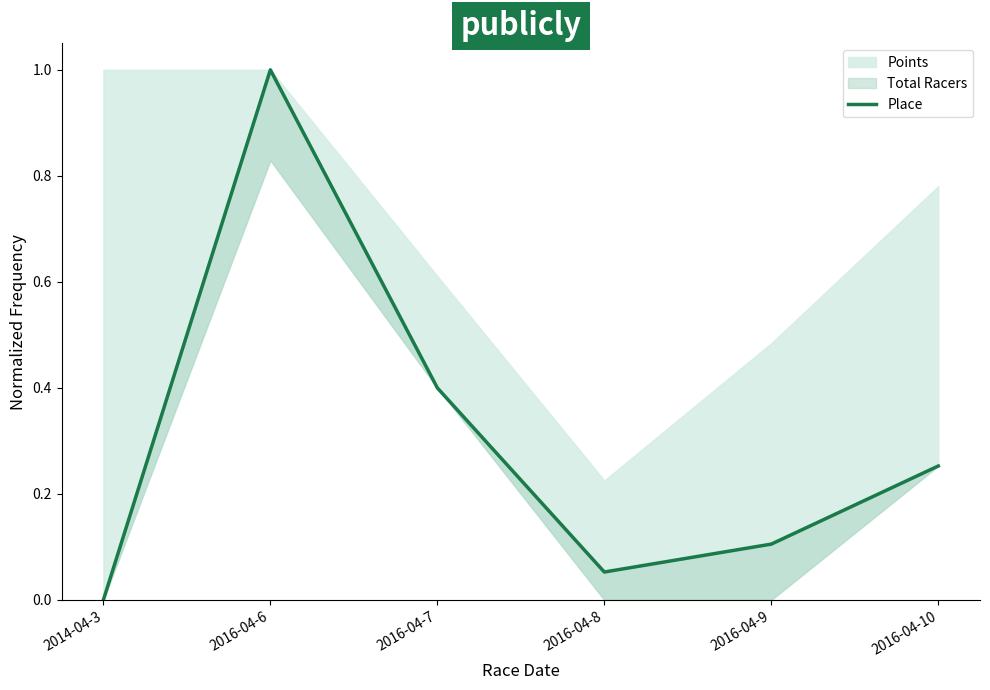

How many positive values are there?

5